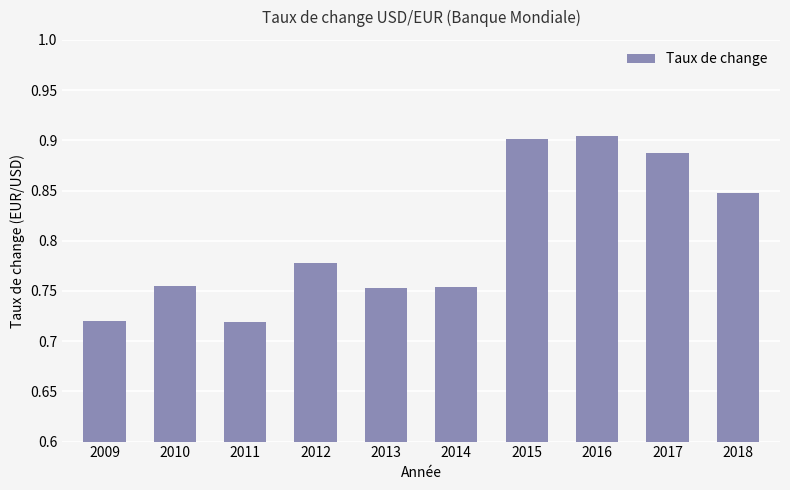

Is it true that the value at 2009 is 1.0?

False